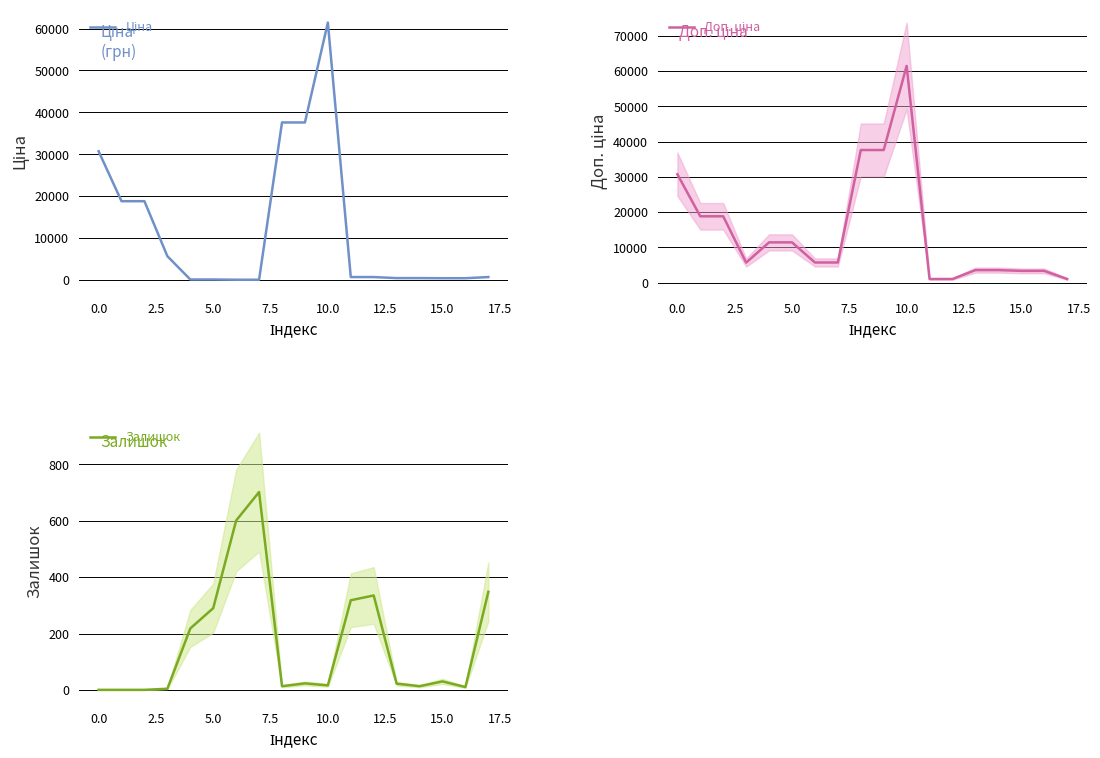

What is the maximum value for Залишок?

702